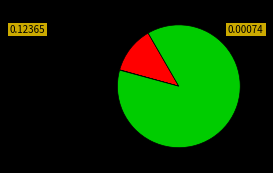

Does any single category account for the majority?

Yes